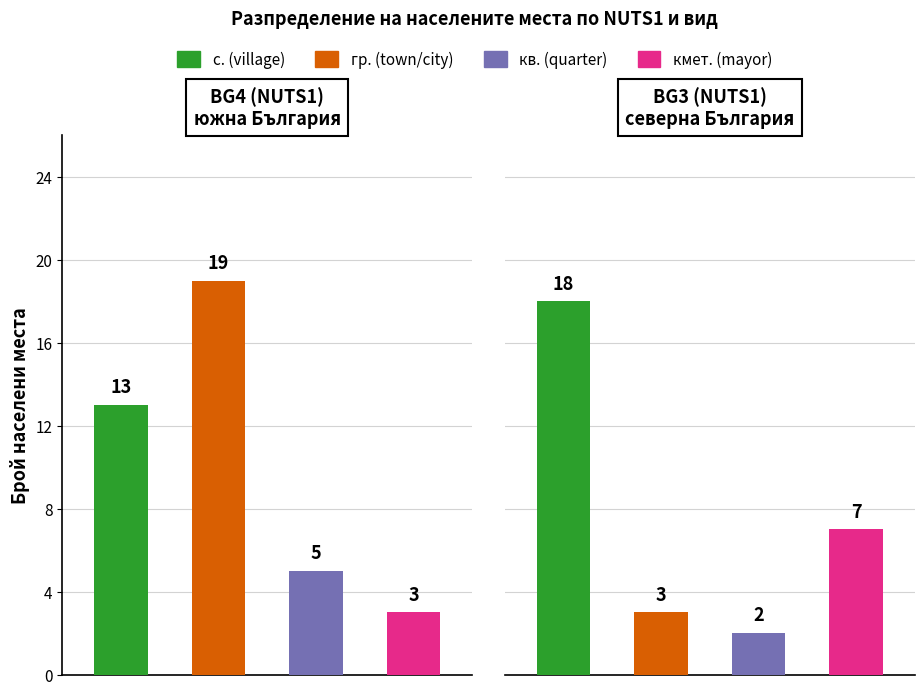

The с.кмет. (mayor dist.) series shows 11 at BG3 (NUTS1). True or false?

False